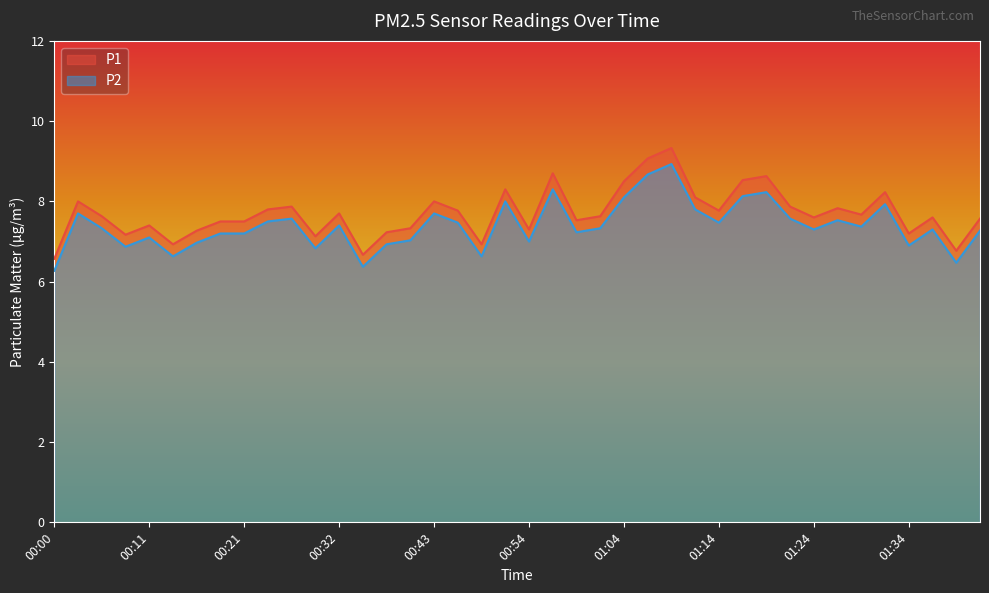

Reading right to left, transcribe all the data shown in this chart.

P1: 01:41=7.6	01:39=6.8	01:36=7.6	01:34=7.2	01:31=8.2	01:29=7.7	01:26=7.8	01:24=7.6	01:21=7.9	01:19=8.6	01:16=8.5	01:14=7.8	01:11=8.1	01:09=9.3	01:06=9.1	01:04=8.5	01:01=7.6	00:59=7.5	00:56=8.7	00:54=7.3	00:51=8.3	00:48=6.9	00:46=7.8	00:43=8.0	00:40=7.3	00:38=7.2	00:35=6.7	00:32=7.7	00:29=7.1	00:27=7.9	00:24=7.8	00:21=7.5	00:18=7.5	00:16=7.3	00:13=6.9	00:11=7.4	00:08=7.2	00:05=7.6	00:03=8.0	00:00=6.6
P2: 01:41=7.3	01:39=6.5	01:36=7.3	01:34=6.9	01:31=7.9	01:29=7.4	01:26=7.5	01:24=7.3	01:21=7.6	01:19=8.2	01:16=8.1	01:14=7.5	01:11=7.8	01:09=8.9	01:06=8.7	01:04=8.1	01:01=7.3	00:59=7.2	00:56=8.3	00:54=7.0	00:51=8.0	00:48=6.6	00:46=7.5	00:43=7.7	00:40=7.0	00:38=6.9	00:35=6.4	00:32=7.4	00:29=6.8	00:27=7.6	00:24=7.5	00:21=7.2	00:18=7.2	00:16=7.0	00:13=6.6	00:11=7.1	00:08=6.9	00:05=7.3	00:03=7.7	00:00=6.3